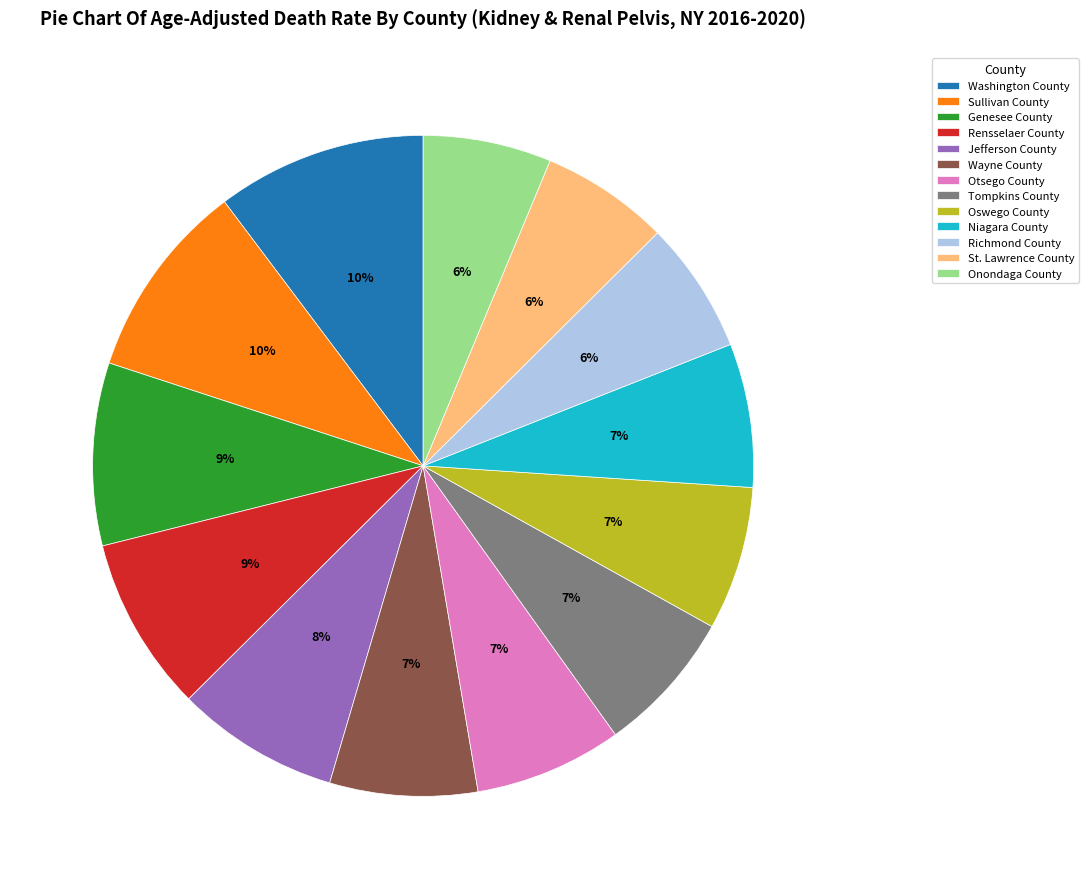

The Tompkins County slice represents 1% of the pie. True or false?

False